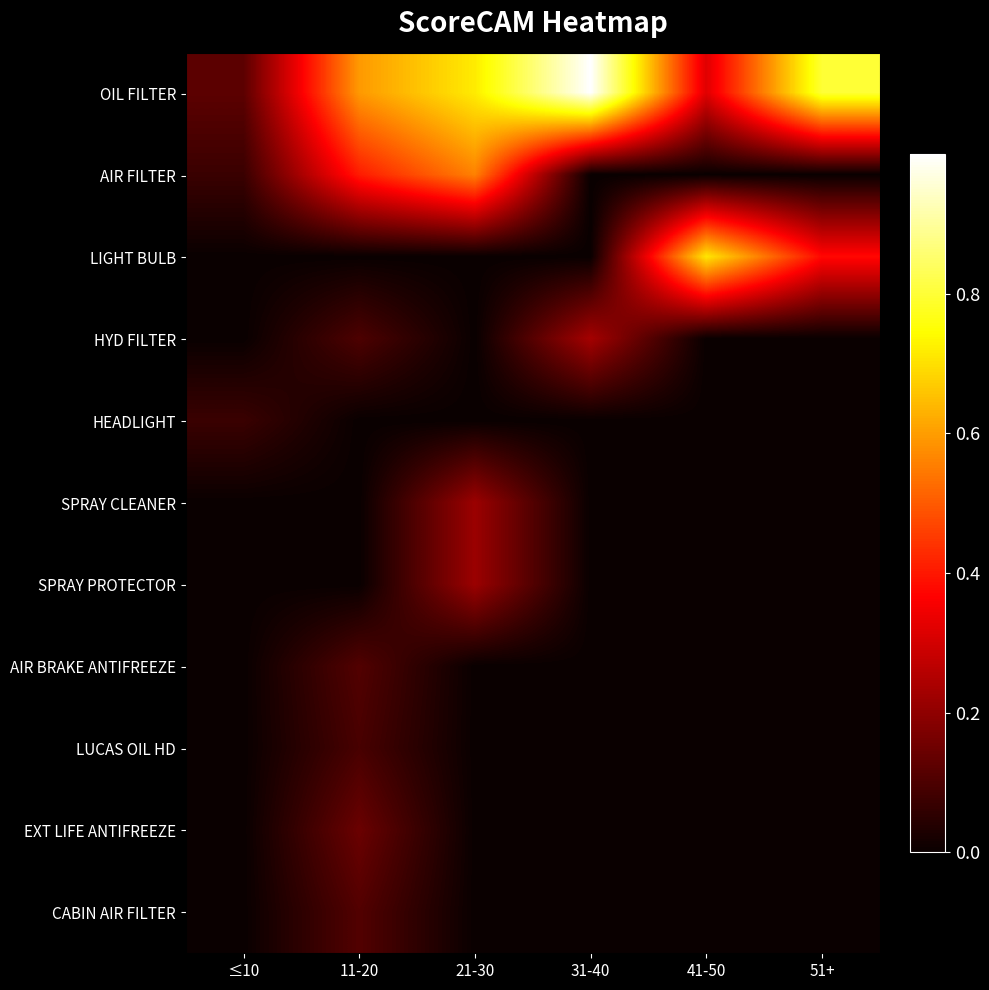

Which label corresponds to the smallest value in the chart?

31-40